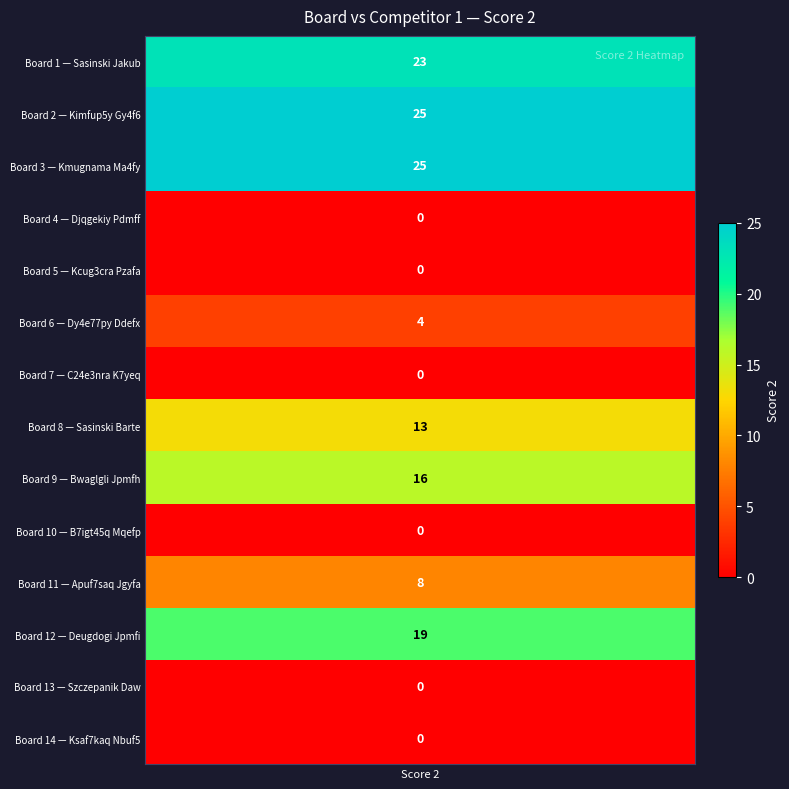

The value at 2 is 6. True or false?

False